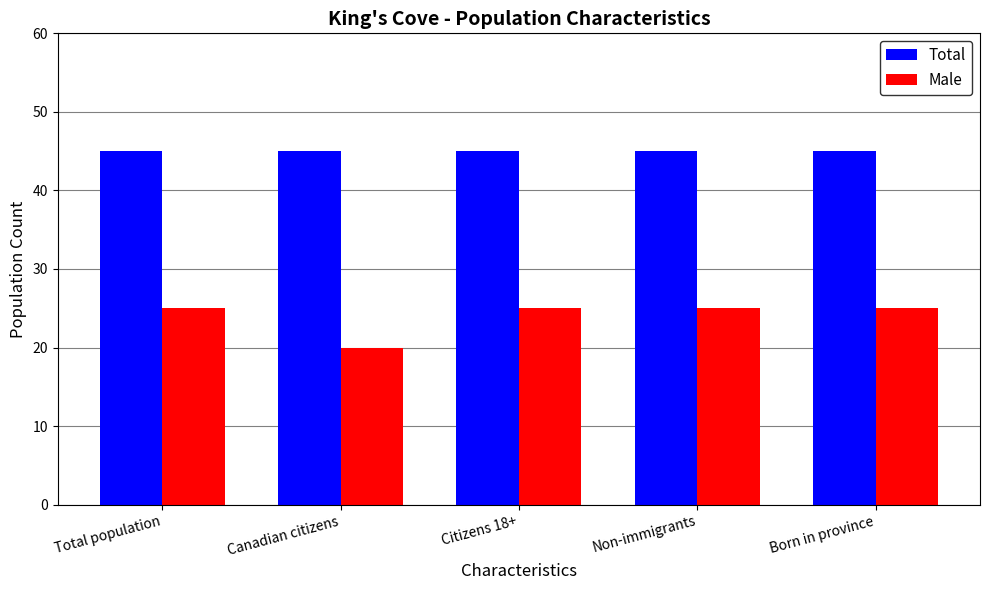

Rank the series at Citizens 18+ from highest to lowest value.

Total, Male